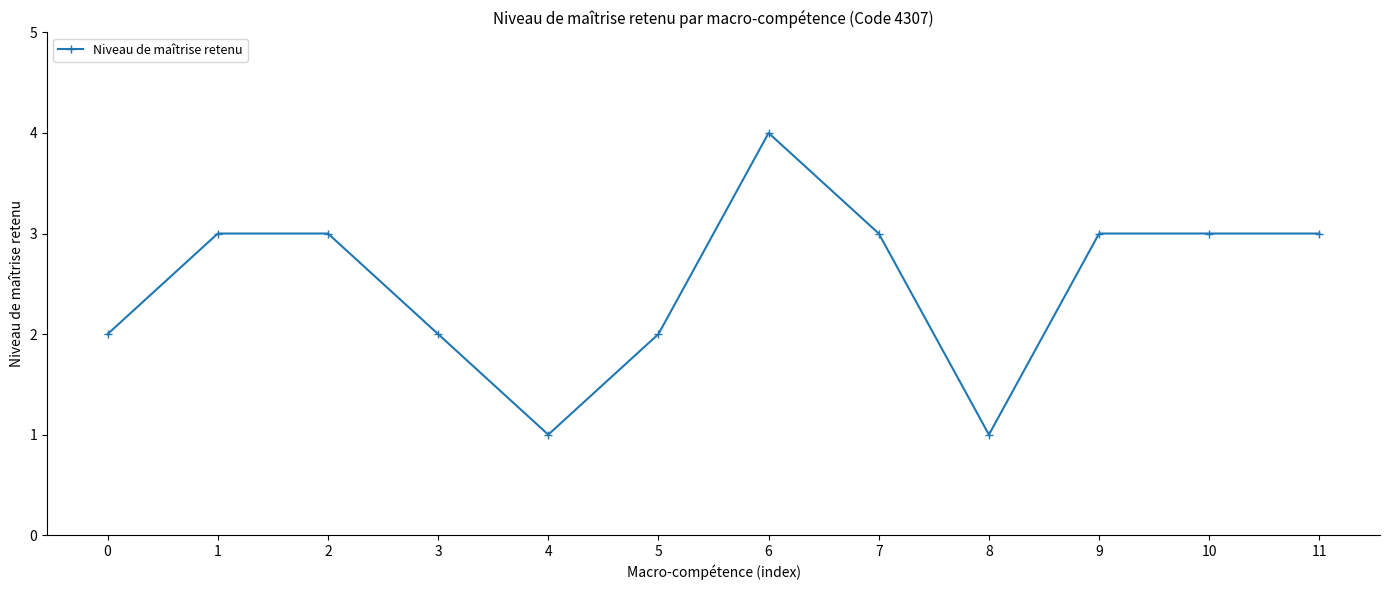

What is the difference between the second highest and second lowest values?

2